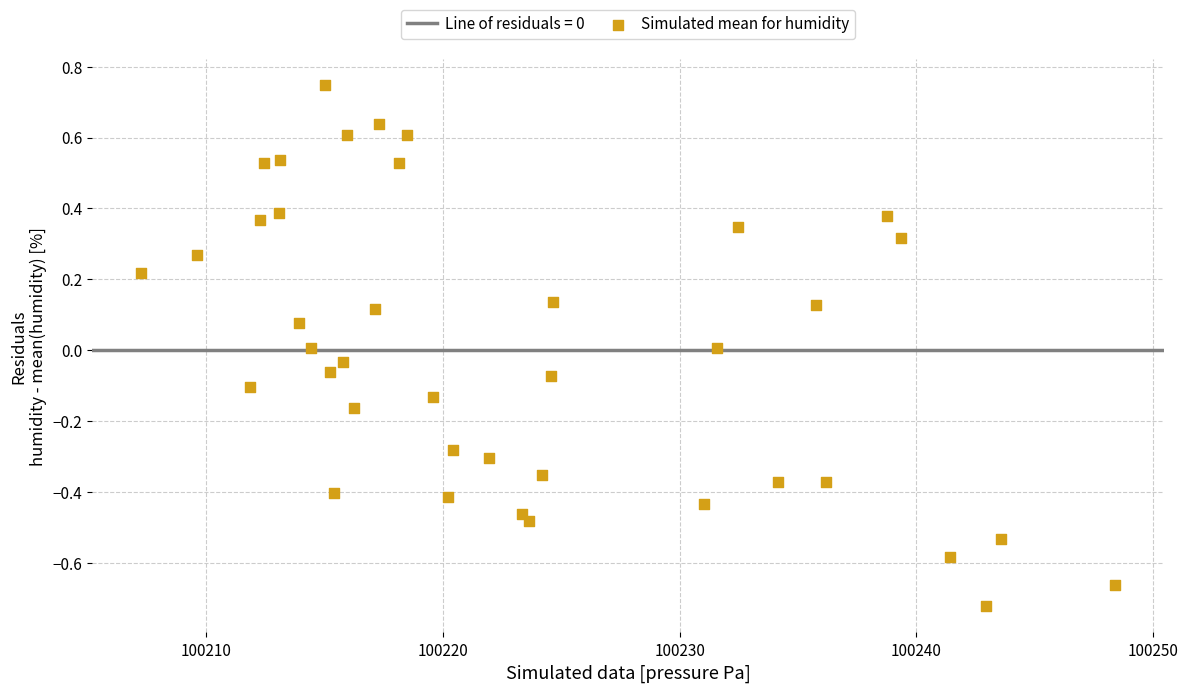

What is the range of X values (max minus min)?

41.2